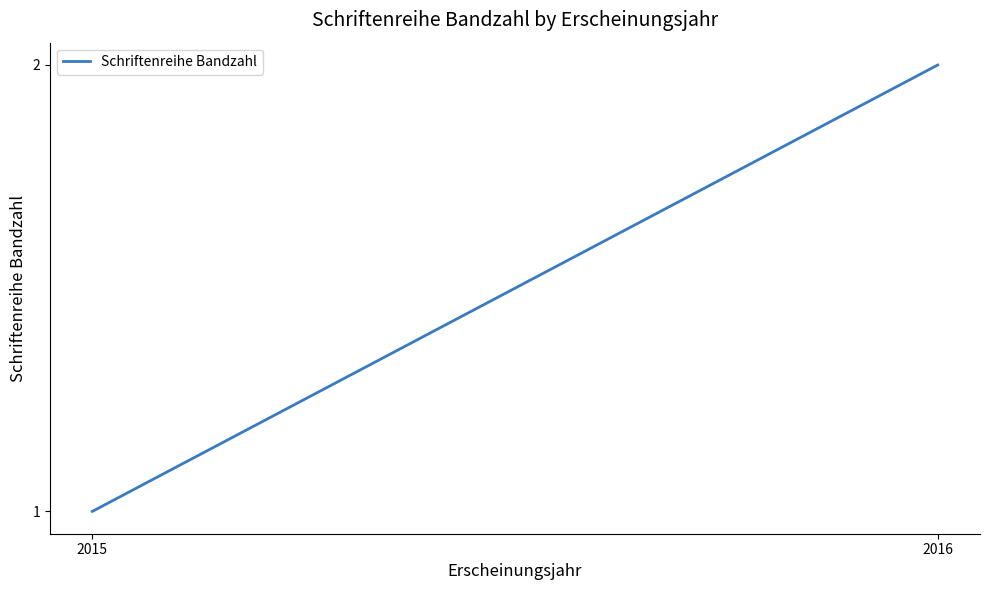

True or false: the data shows 2 at 2015.

False